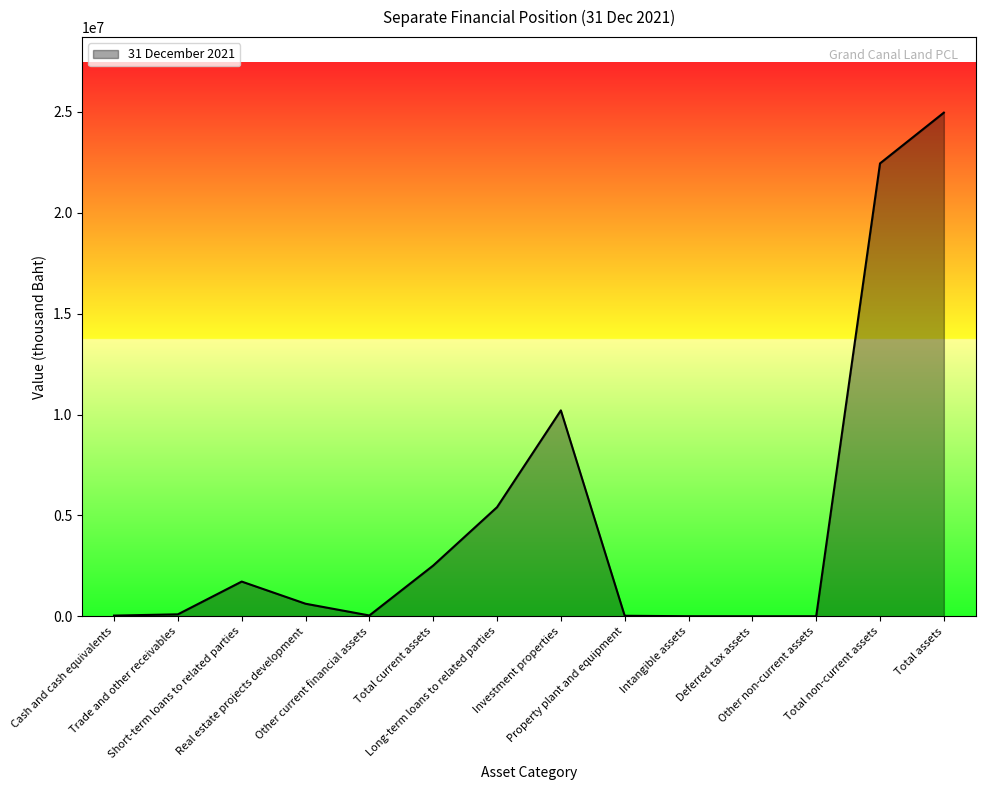

What is the greatest value displayed?

24966378